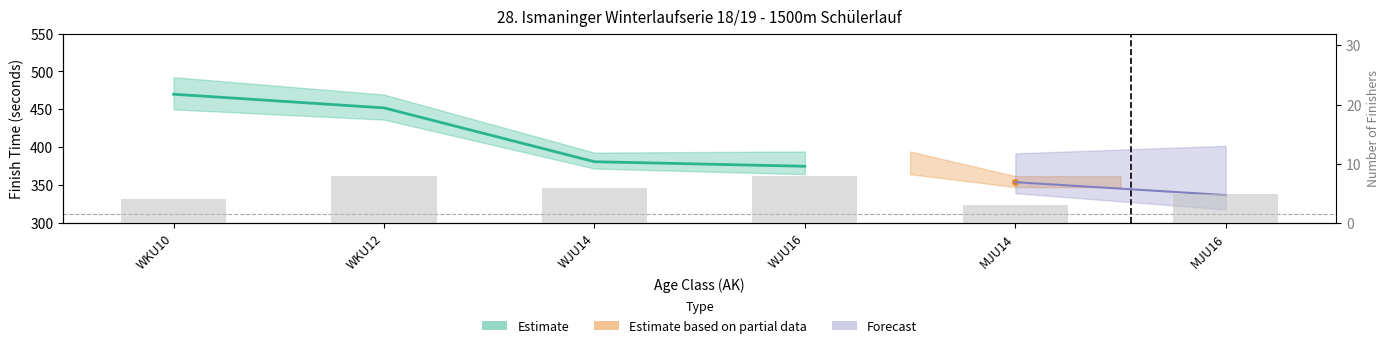

The value at MJU16 is 5. True or false?

True